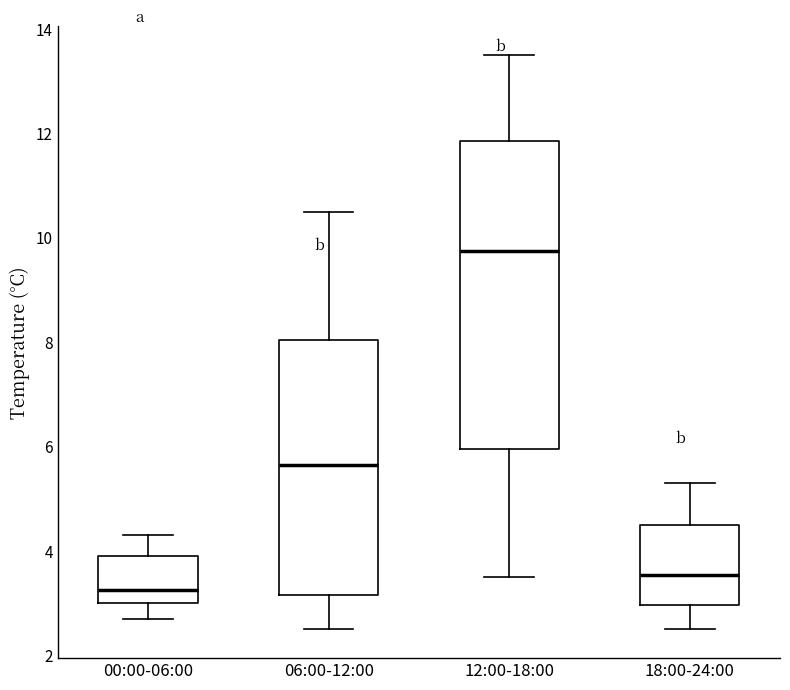

Which box has the lowest median line?

00:00-06:00